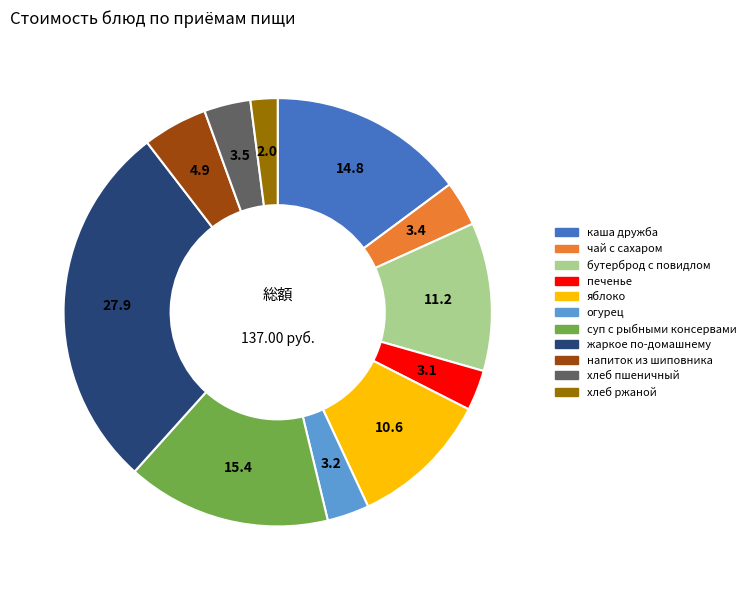

Do печенье and жаркое по-домашнему together represent more than half of the pie?

No